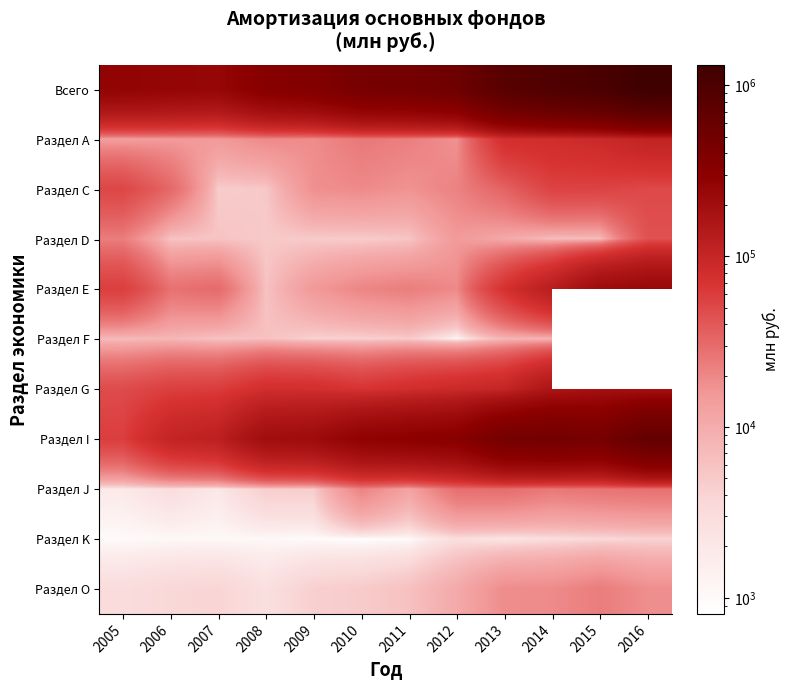

What is the lowest value of the Раздел J series?

1857.0